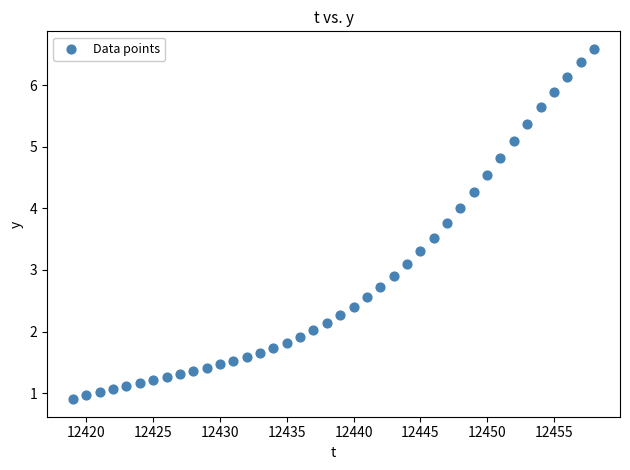

What is the range of X values (max minus min)?

39.0